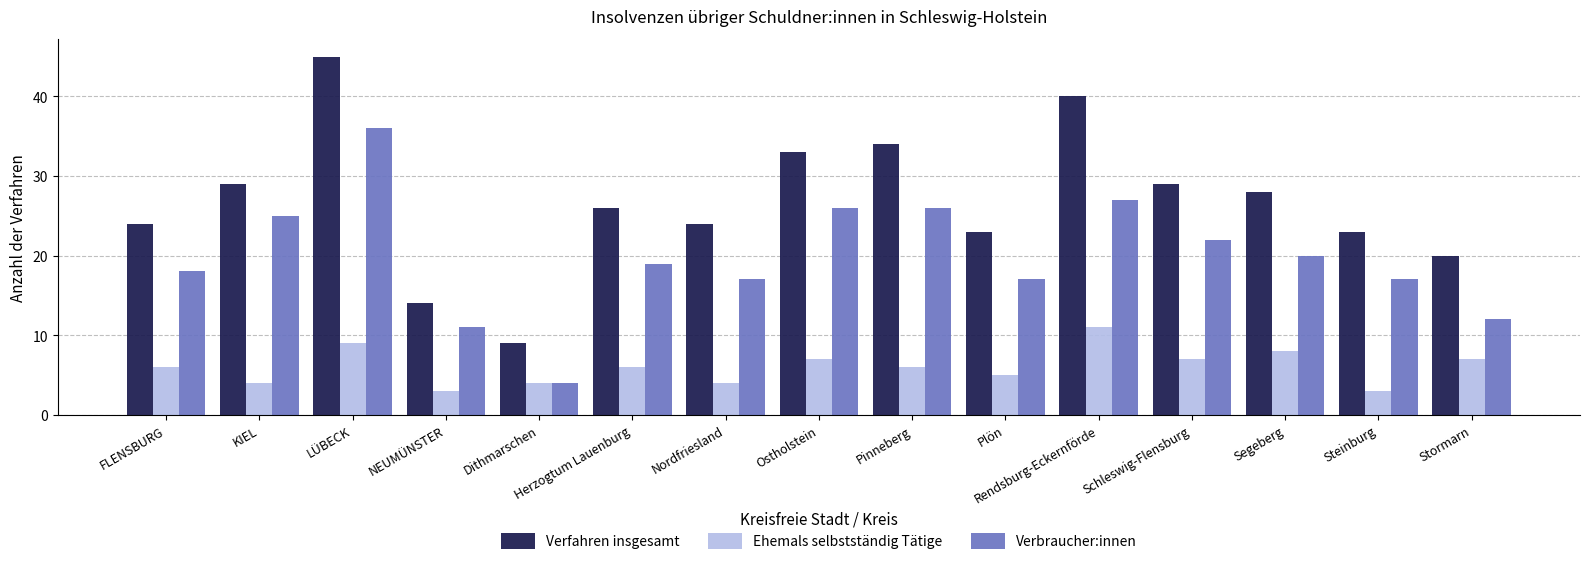

Which series has the largest range (max minus min)?

Verfahren insgesamt